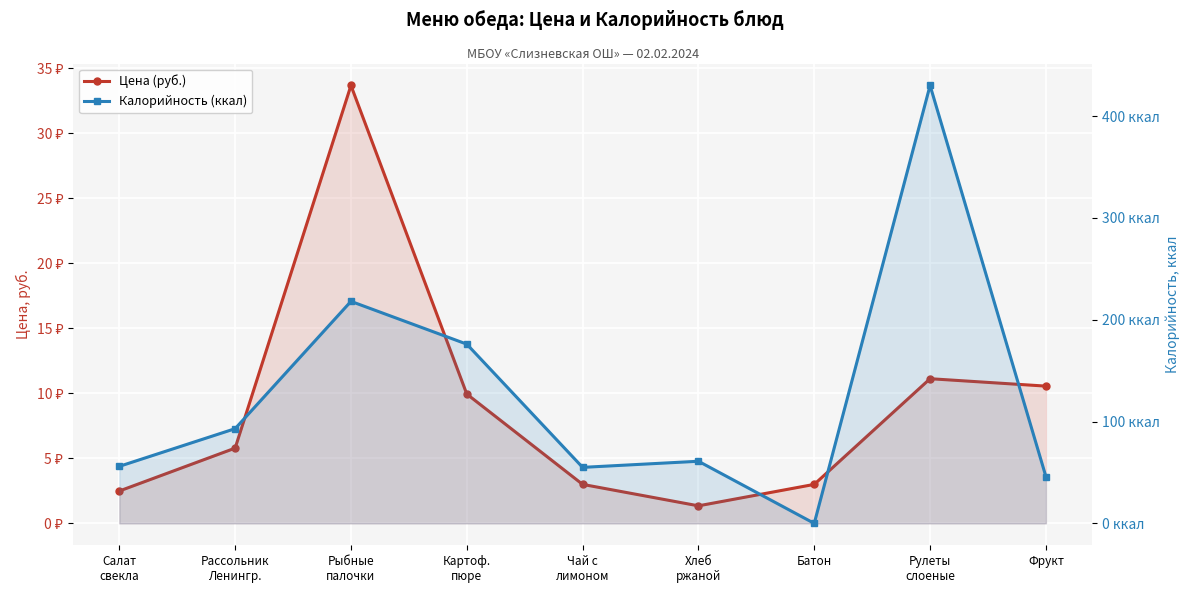

What are all the series names shown in the legend?

Цена (руб.), Калорийность (ккал)